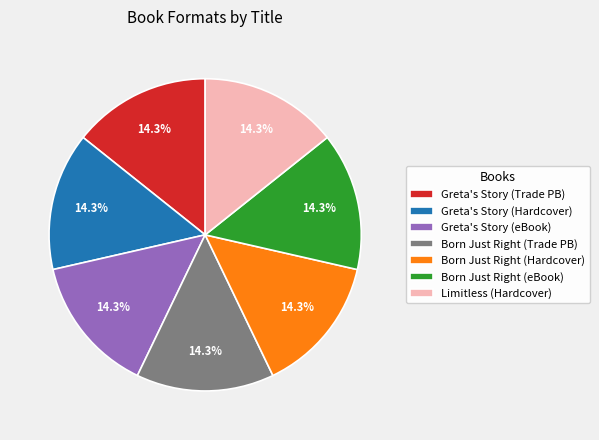

To the nearest percent, what is the average slice percentage?

14%